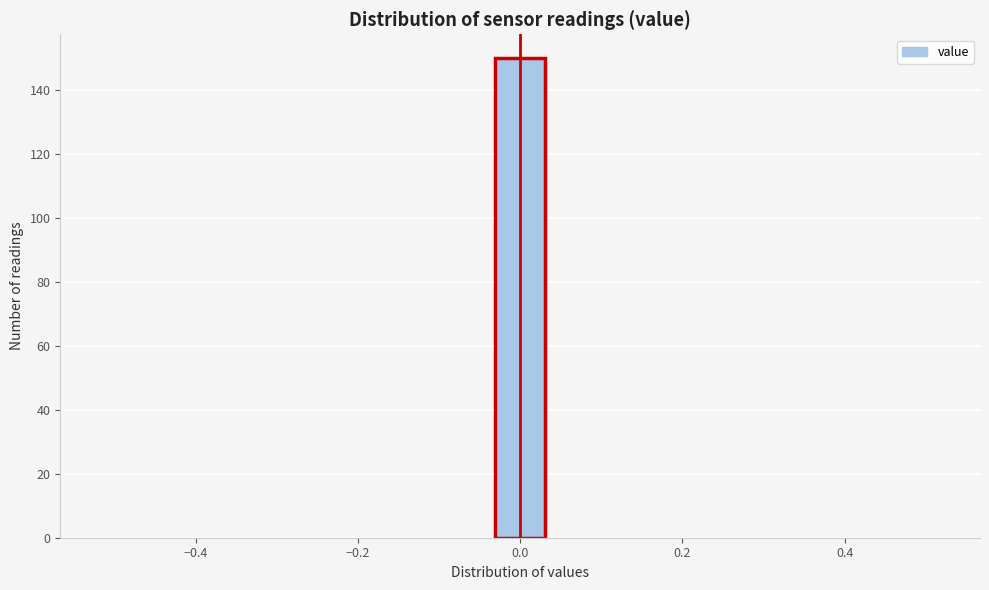

Around what value on the x-axis is the tallest bar? Give the approximate position of its centre, as read against the axis.

0.00